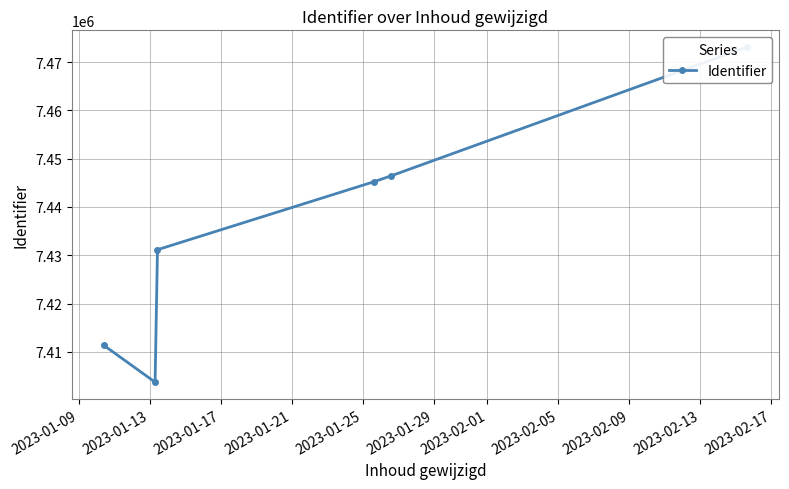

At which category does the data reach its first local valley?

2023-01-13